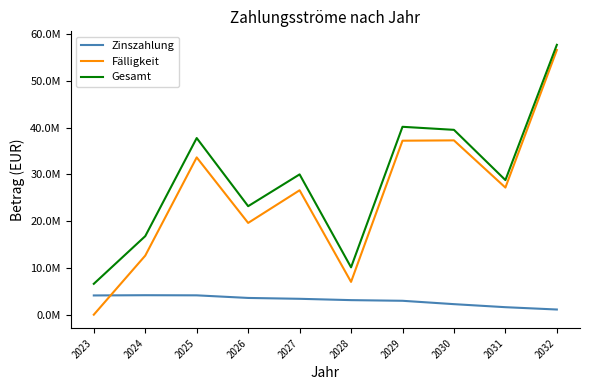

At how many categories does at least one series exceed 23087640?

7